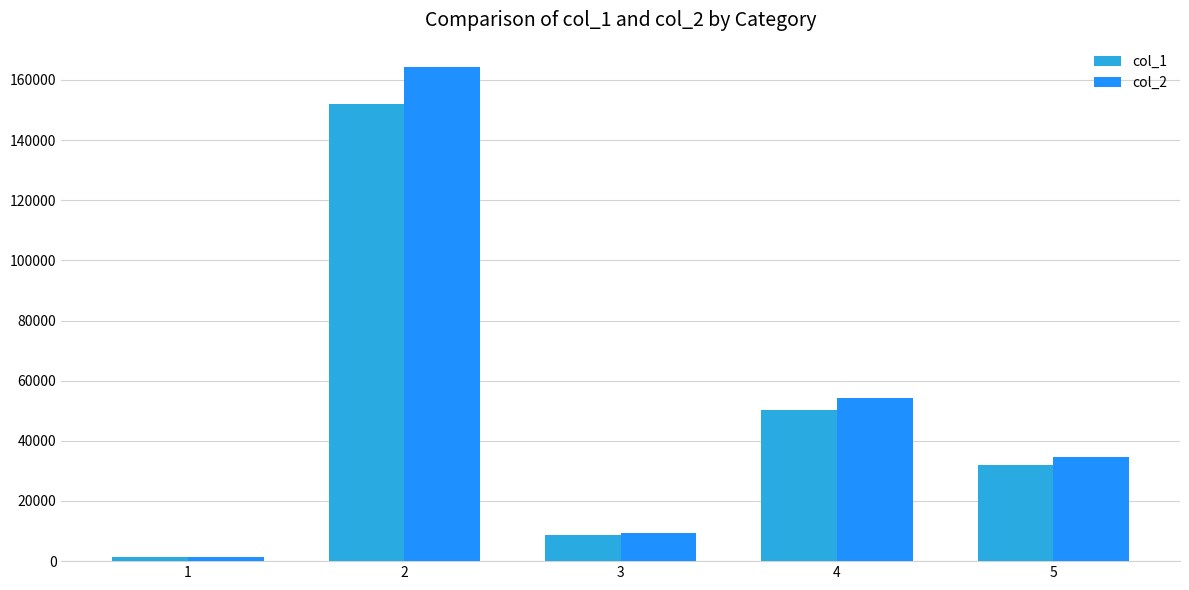

What is the approximate value of col_1 at 5, to the nearest 100?

32000